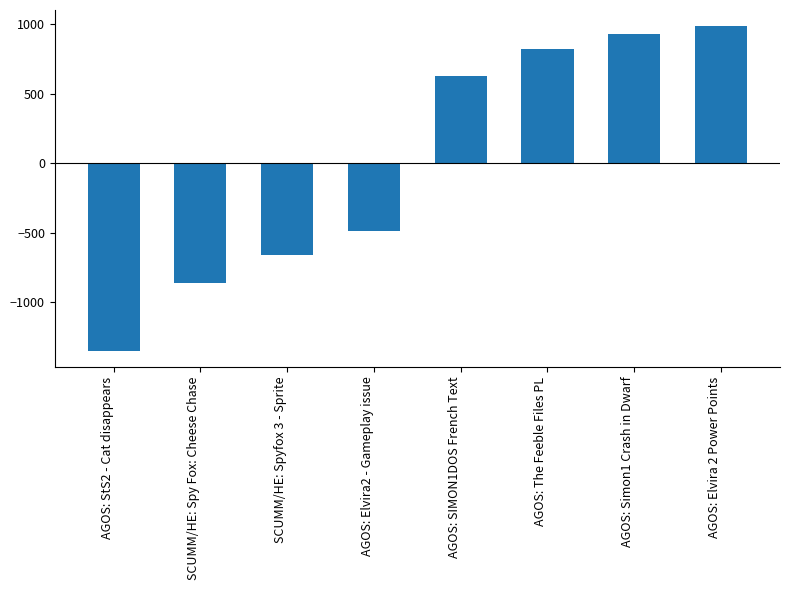

What is the label of the 6th bar from the right?

SCUMM/HE: Spyfox 3 - Sprite